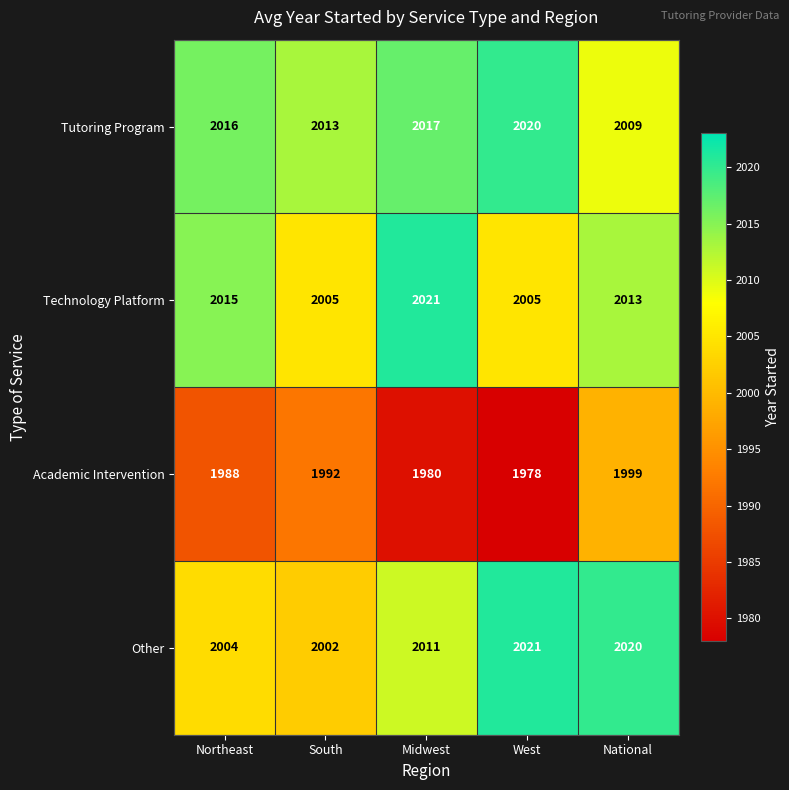

Reading left to right, extract all data points from this chart.

Tutoring Program: 2016	2013	2017	2020	2009
Technology Platform: 2015	2005	2021	2005	2013
Academic Intervention: 1988	1992	1980	1978	1999
Other: 2004	2002	2011	2021	2020